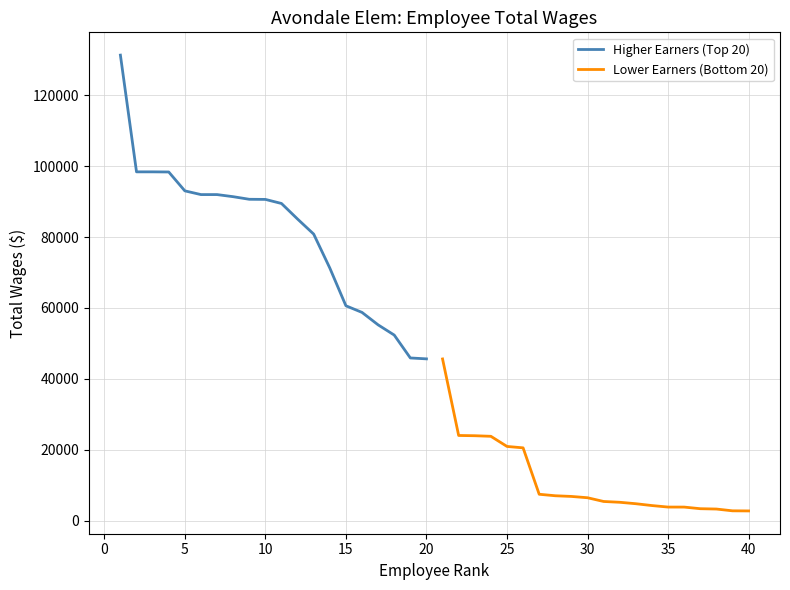

What is the lowest value of the Higher Earners (Top 20) series?

45665